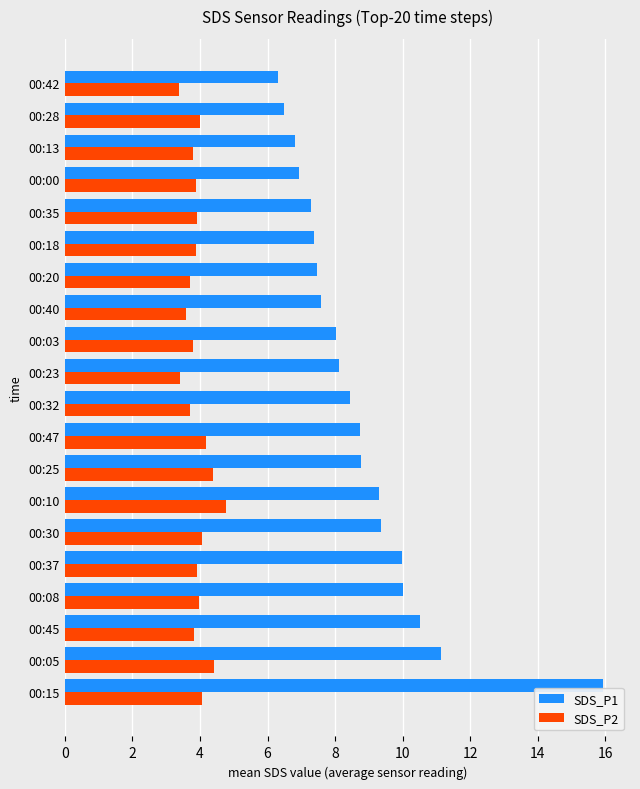

Is it true that SDS_P1 equals 11.8 at 00:20?

False